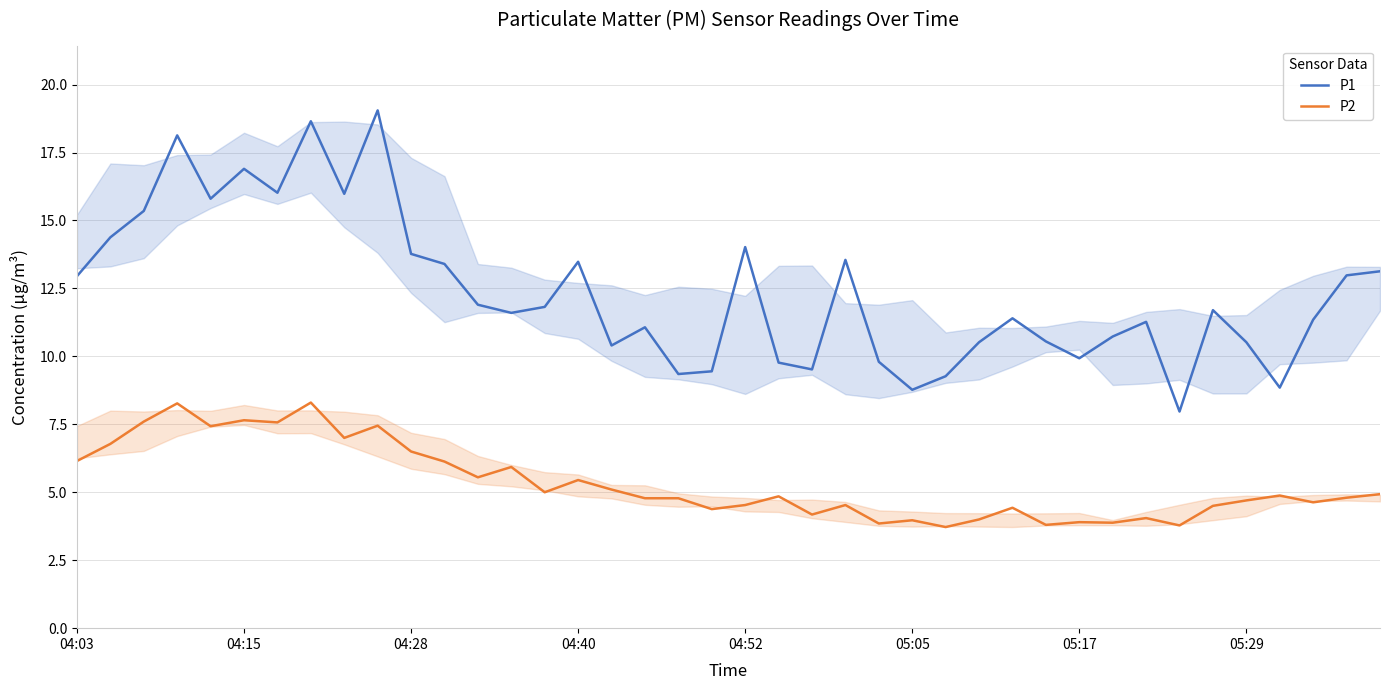

What is the maximum value for P2?

8.3